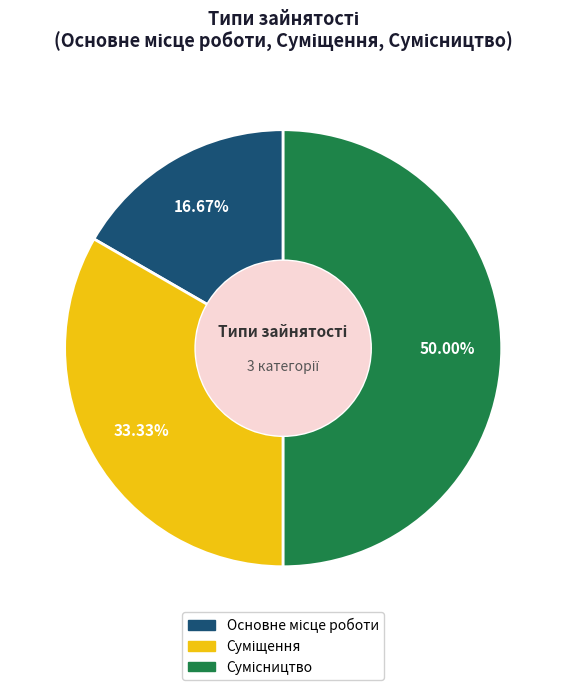

What is the total percentage of Сумісництво and Основне місце роботи?

66.7%